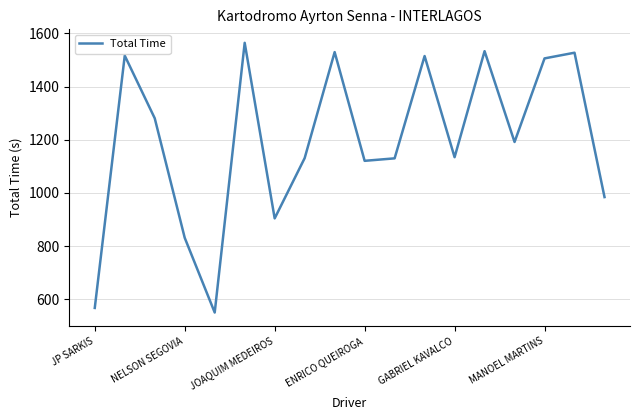

What is the greatest value displayed?

1564.5